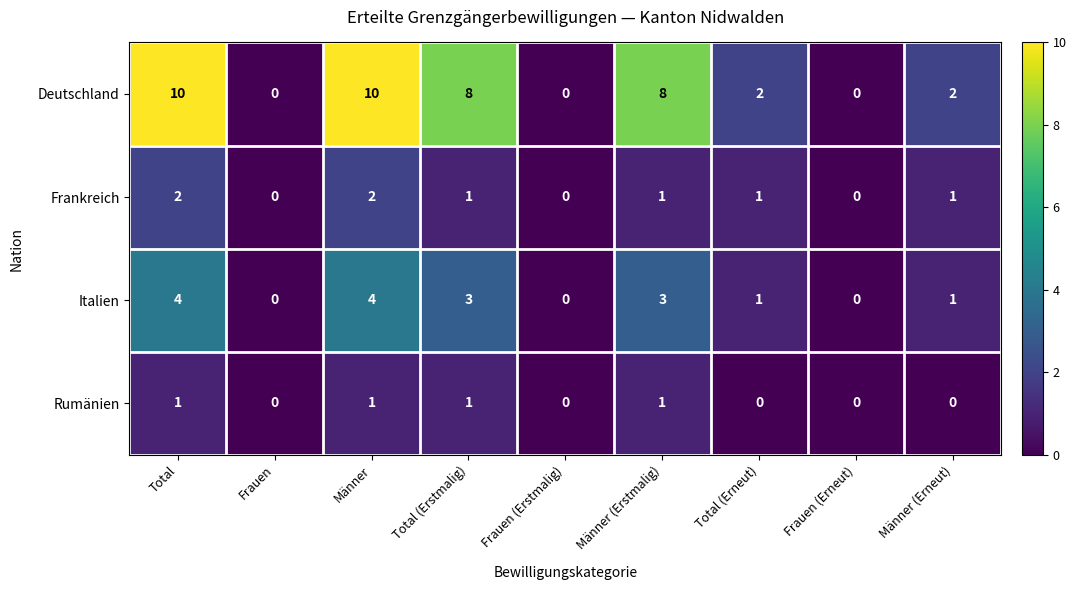

What is the difference between the second highest and second lowest values in the Italien series?

4